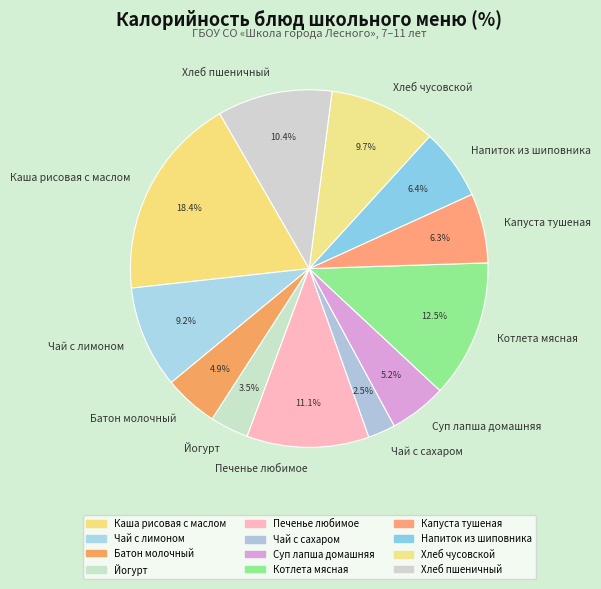

What is the total percentage of Котлета мясная and Чай с лимоном?

21.7%